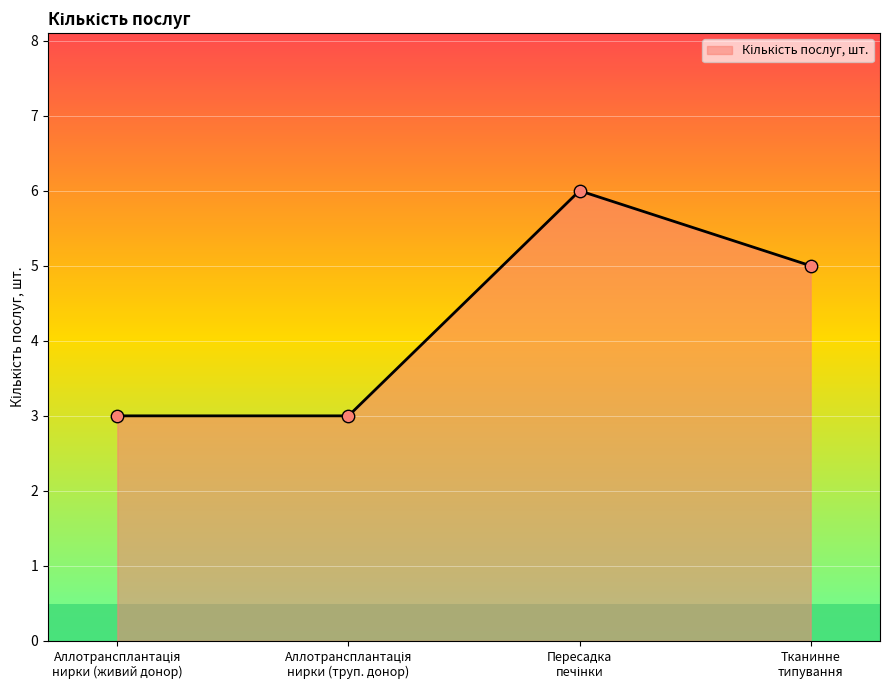

Which has a higher value, Аллотрансплантація нирки (живий донор) or Аллотрансплантація нирки (труп. донор)?

Аллотрансплантація нирки (живий донор)